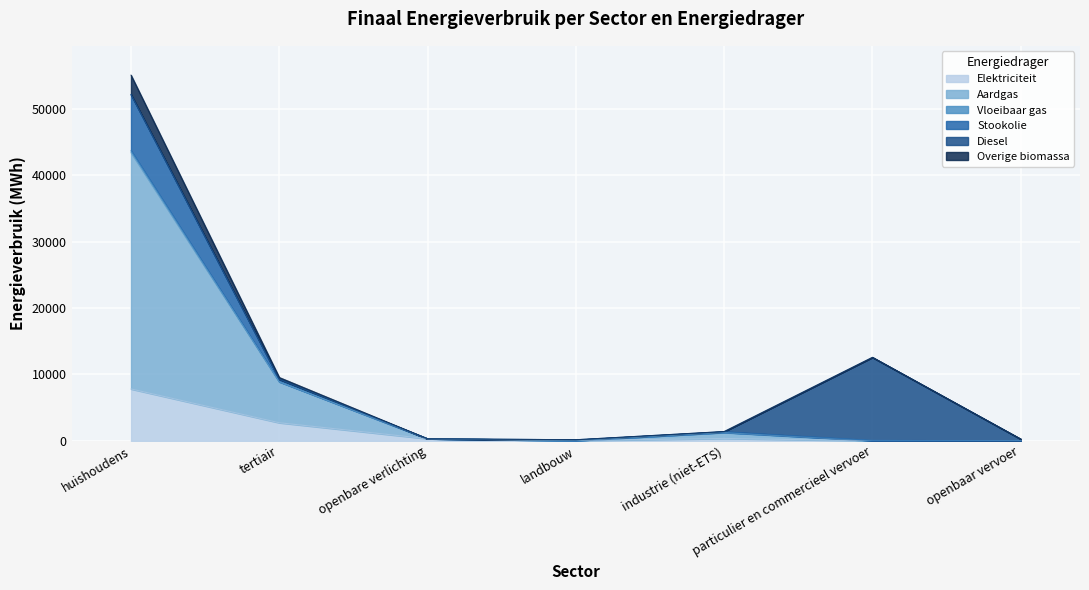

Where is the first local maximum for Elektriciteit?

industrie (niet-ETS)